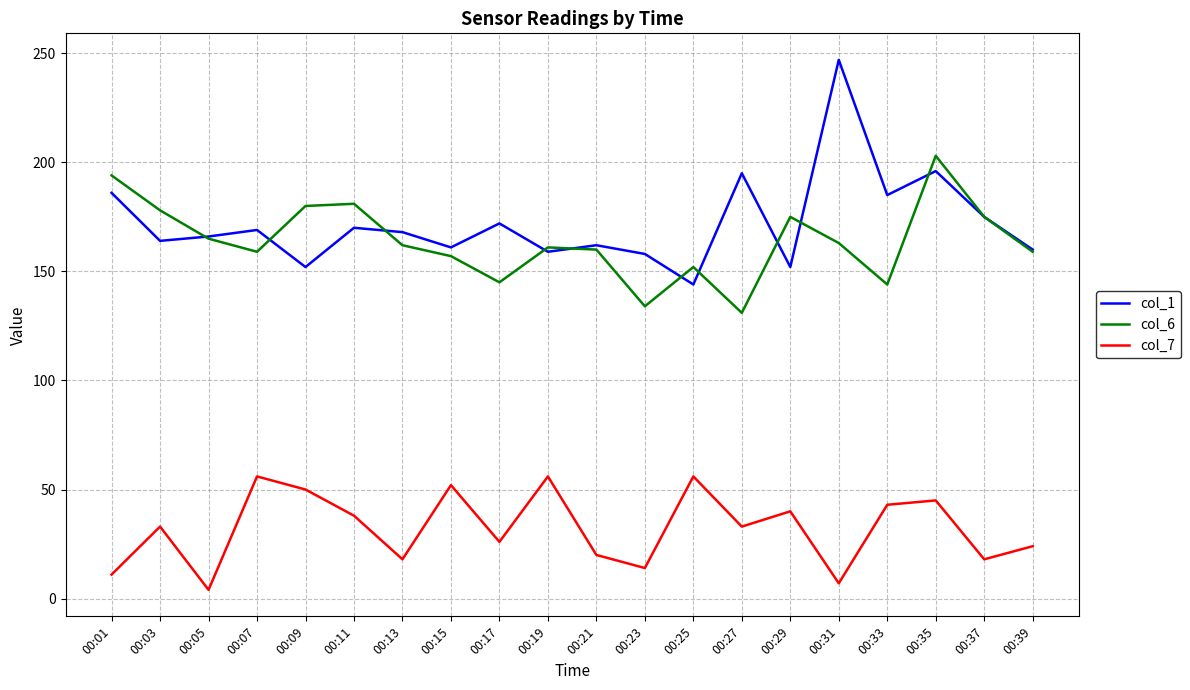

How many lines are shown in the chart?

3